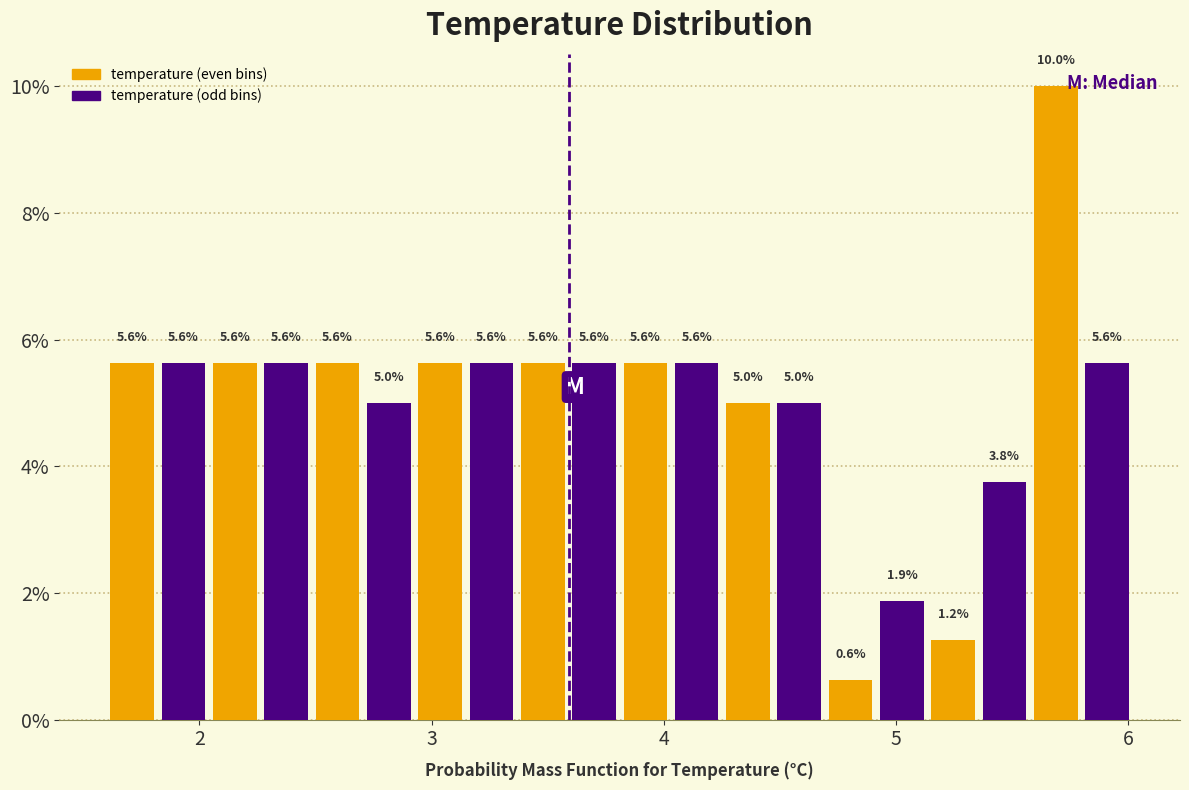

Around what value on the x-axis is the tallest bar? Give the approximate position of its centre, as read against the axis.

5.7